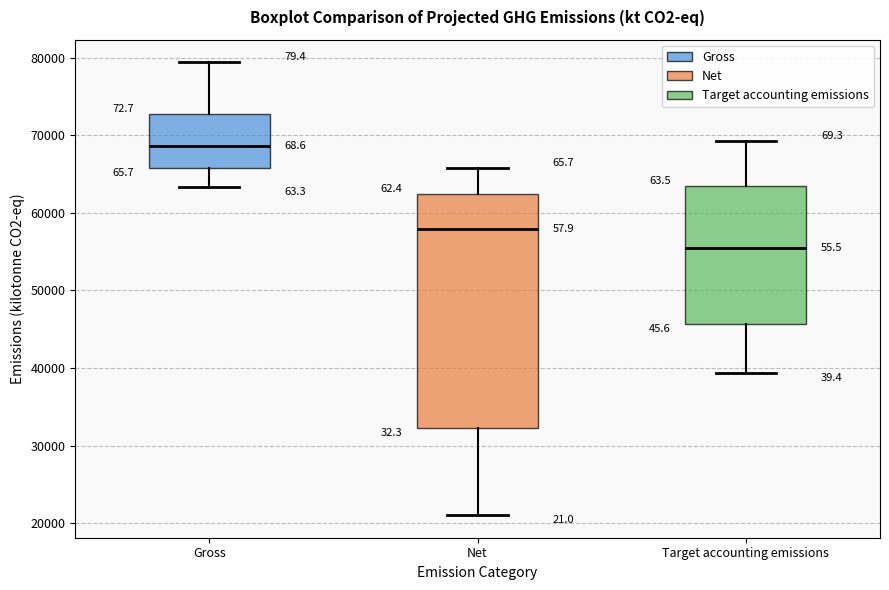

Which box has the lowest median line?

Target accounting emissions